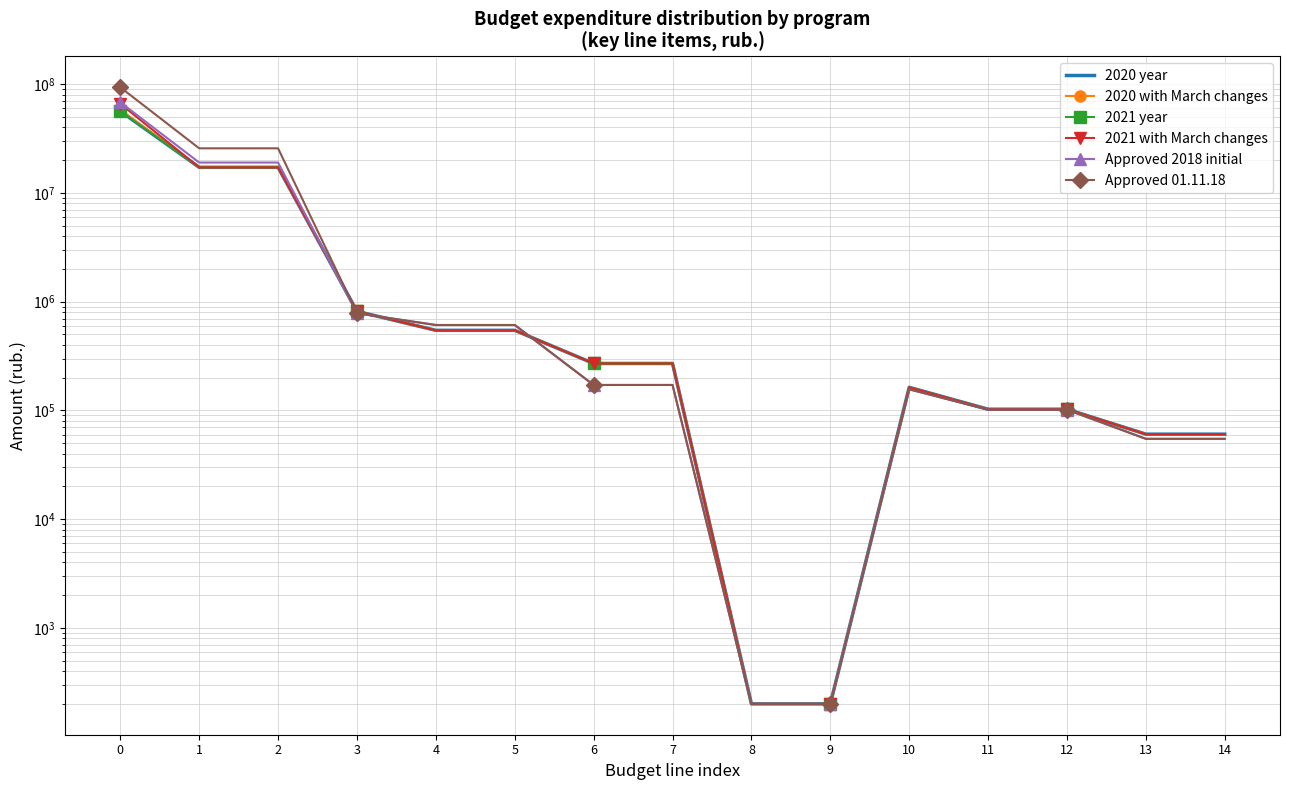

Reading left to right, transcribe all the data shown in this chart.

2020 year: 56470841.2	17208374.0	17208374.0	815545.0	545086.0	545086.0	270259.0	270259.0	200.0	200.0	163029.0	102560.0	102560.0	60469.0	60469.0
2020 with March changes: 58208923.2	17208374.0	17208374.0	815545.0	545086.0	545086.0	270259.0	270259.0	200.0	200.0	163029.0	102560.0	102560.0	60469.0	60469.0
2021 year: 56588884.2	17183074.0	17183074.0	815545.0	545086.0	545086.0	270259.0	270259.0	200.0	200.0	163029.0	102560.0	102560.0	60469.0	60469.0
2021 with March changes: 66026089.2	17183074.0	17183074.0	815545.0	545086.0	545086.0	270259.0	270259.0	200.0	200.0	163029.0	102560.0	102560.0	60469.0	60469.0
Approved 2018 initial: 68259285.2	19037048.0	19037048.0	781940.0	610337.0	610337.0	171403.0	171403.0	200.0	200.0	156308.0	101519.0	101519.0	54789.0	54789.0
Approved 01.11.18: 93655008.5	25726055.0	25726055.0	781940.0	610337.0	610337.0	171403.0	171403.0	200.0	200.0	156308.0	101519.0	101519.0	54789.0	54789.0